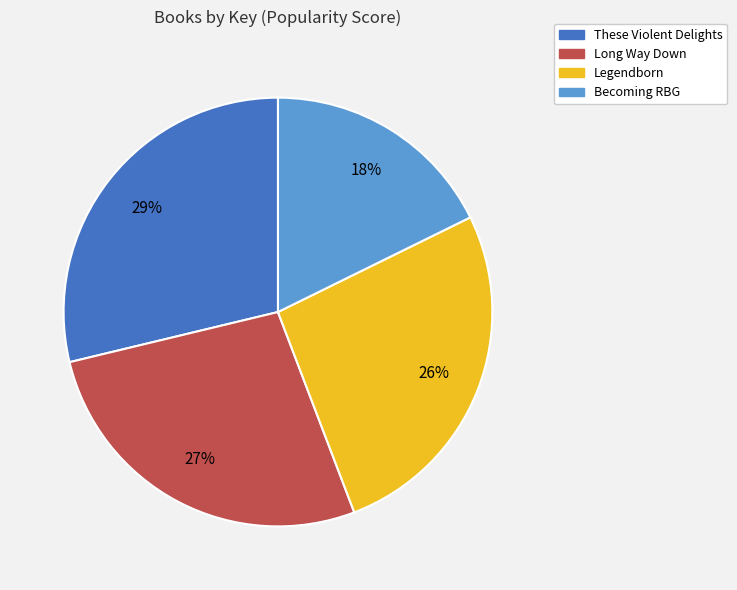

Between These Violent Delights and Legendborn, which is larger?

These Violent Delights